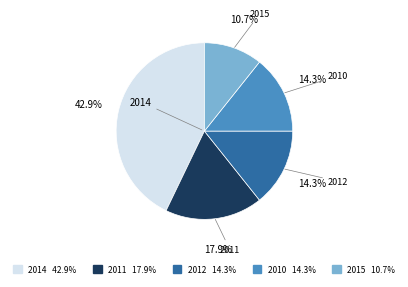

Which has a higher value, 2014 42.9% or 2012 14.3%?

2014 42.9%